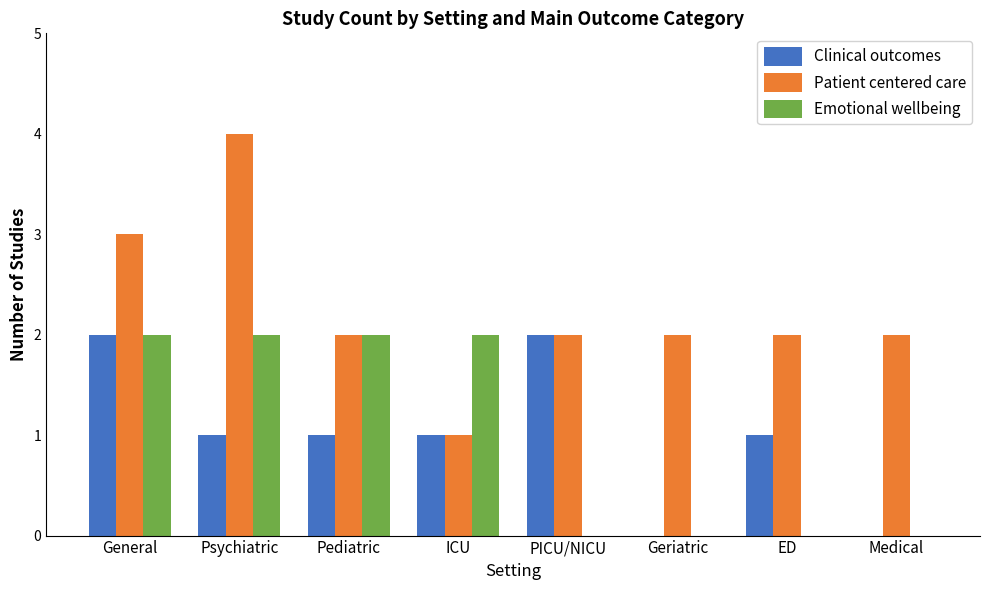

What is the sum of the Emotional wellbeing values at ICU and PICU/NICU?

2